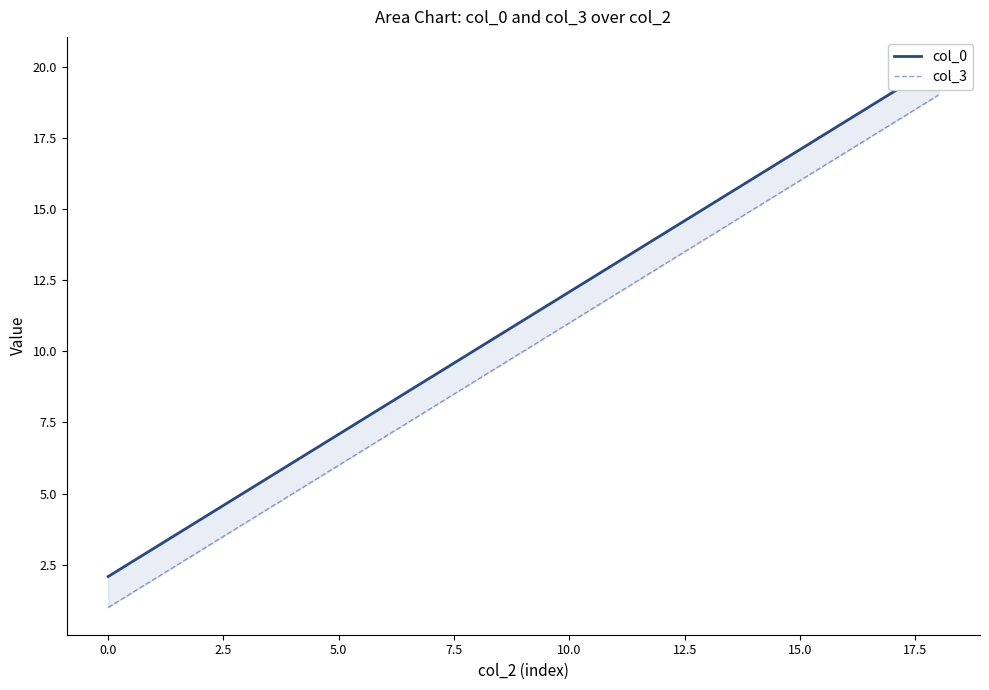

What is the highest value of the col_0 series?

20.1